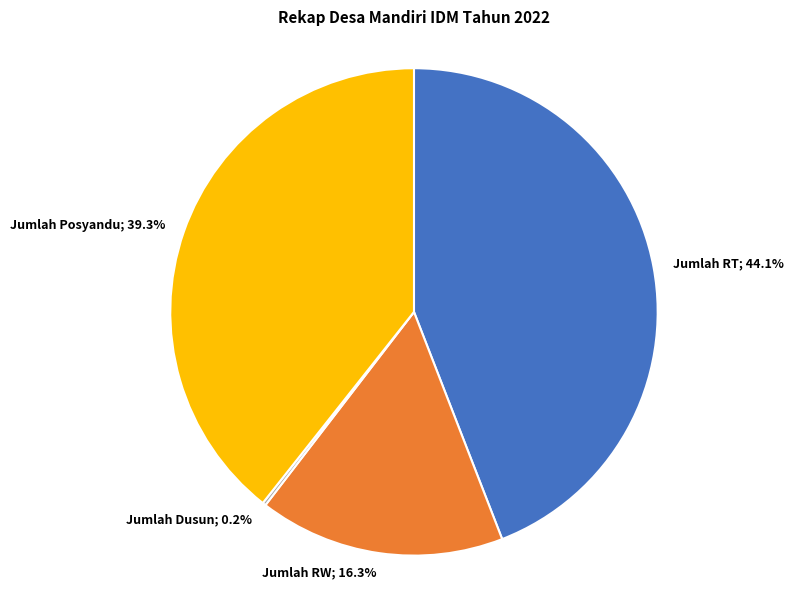

Does any single category account for the majority?

No